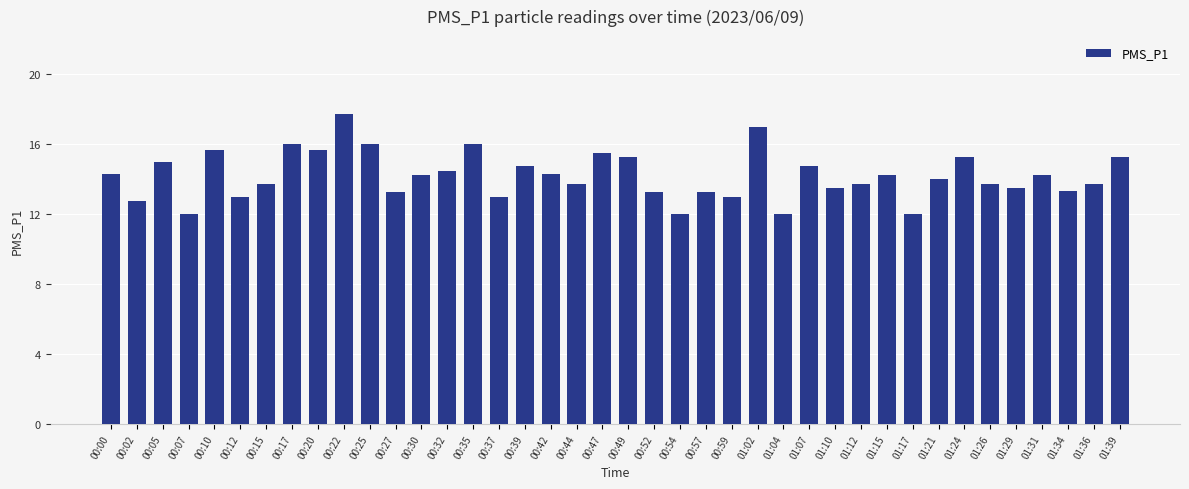

How many categories are shown in the chart?

40